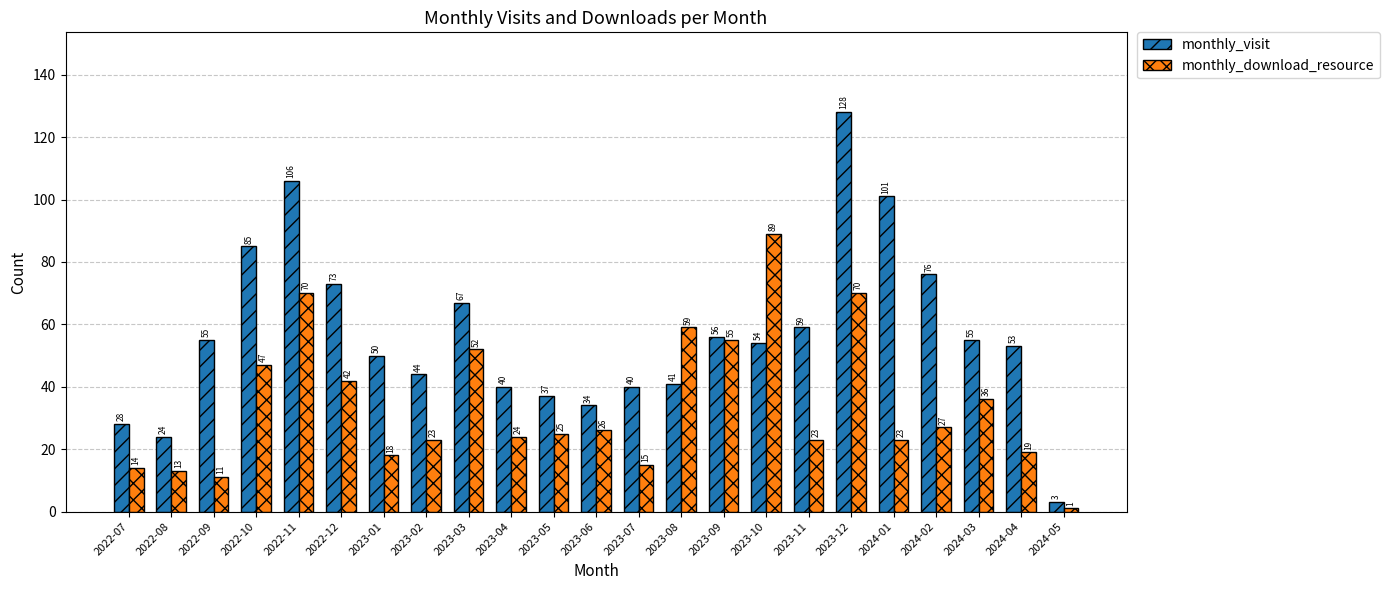

What is the label of the 23rd bar from the right?

2022-07